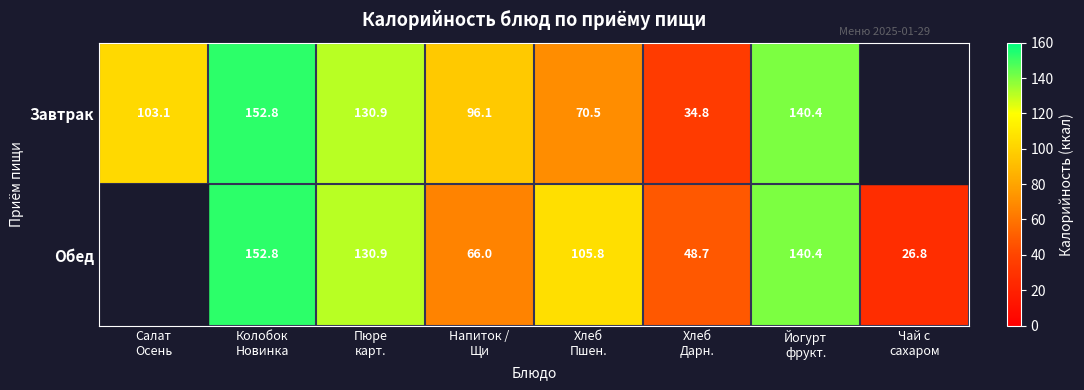

List the labels in order of Обед value, smallest first.

Салат Осень, Чай с сахаром, Хлеб Дарн., Напиток / Щи, Хлеб Пшен., Пюре карт., Йогурт фрукт., Колобок Новинка